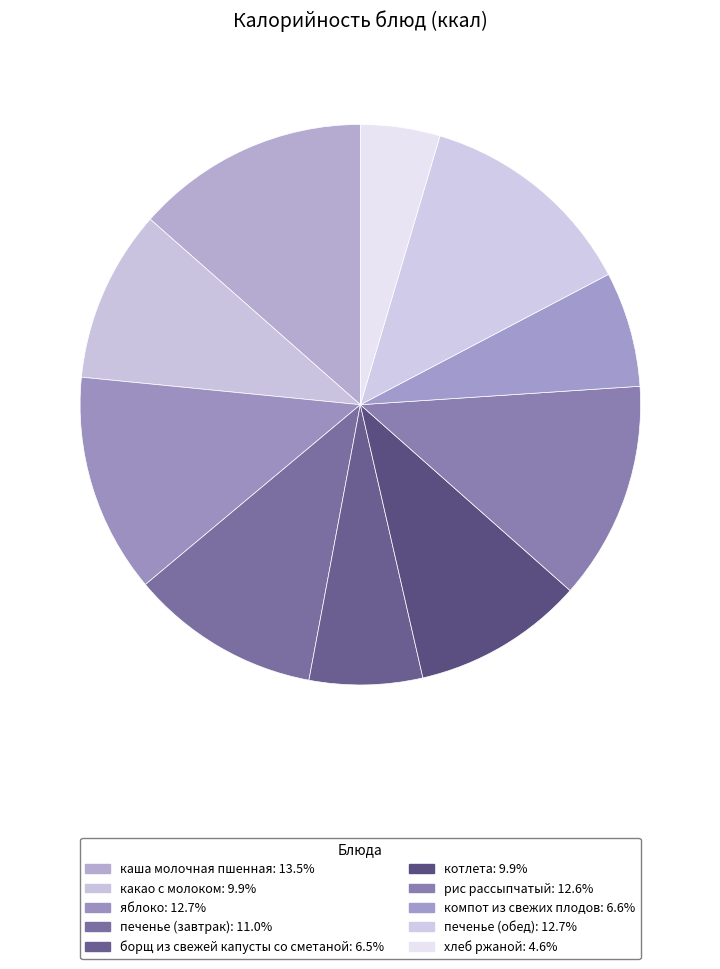

What is the ratio of the value at компот из свежих плодов to the value at яблоко?

0.5